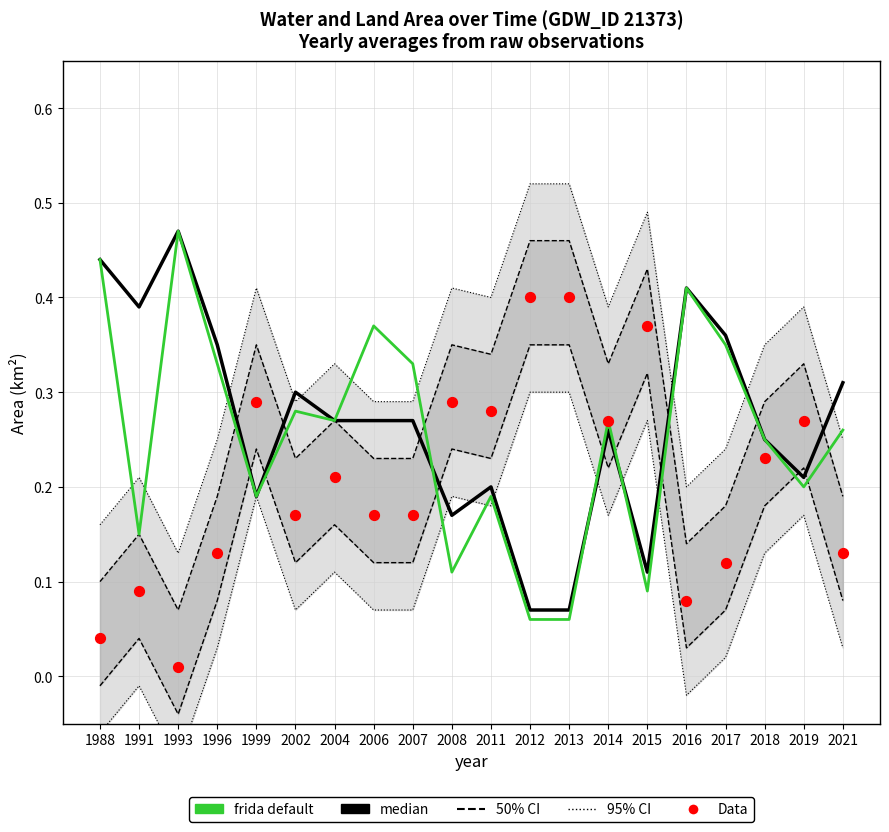

Is the value of frida default at 1991 greater than the value of Data at 2012?

No